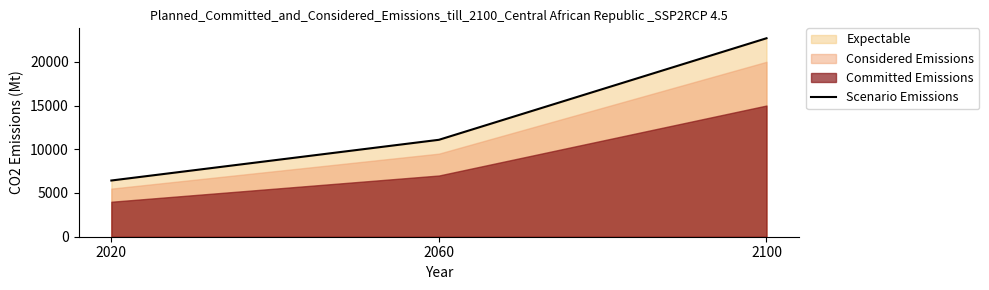

How many values are below 11083?

1